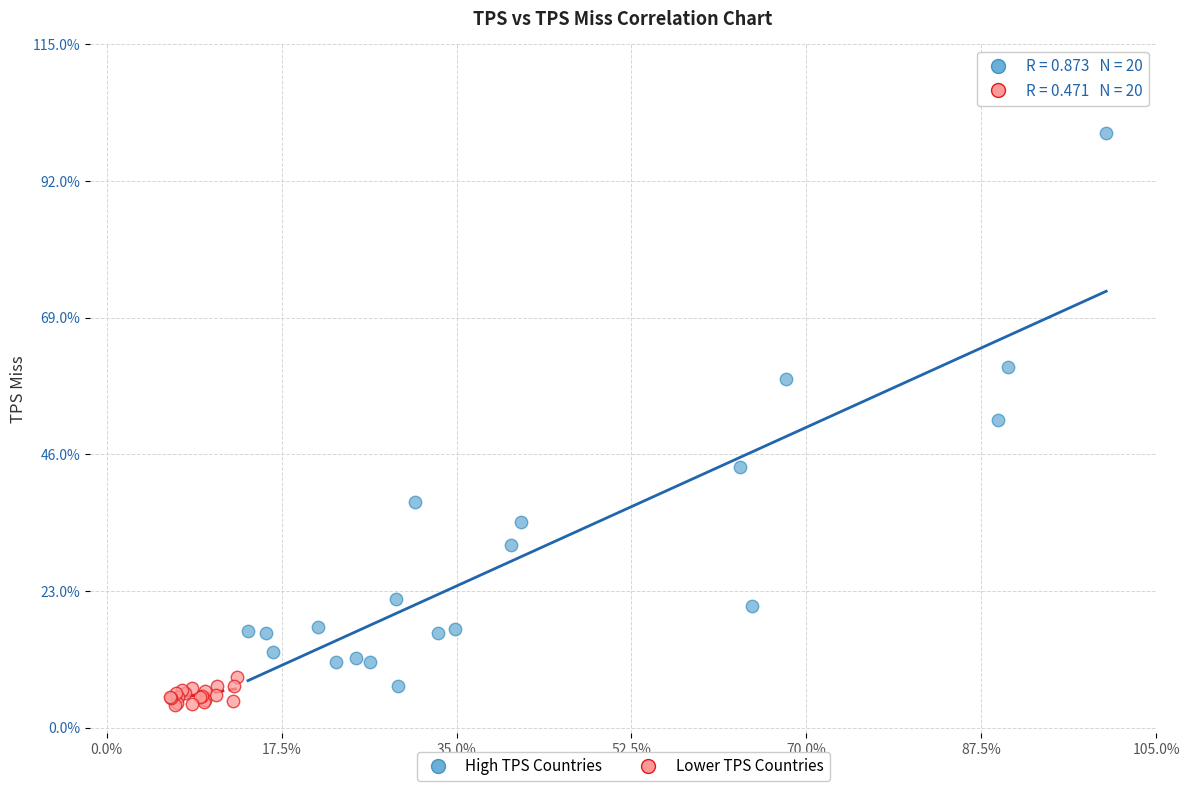

What are all the series names shown in the legend?

High TPS Countries, Lower TPS Countries